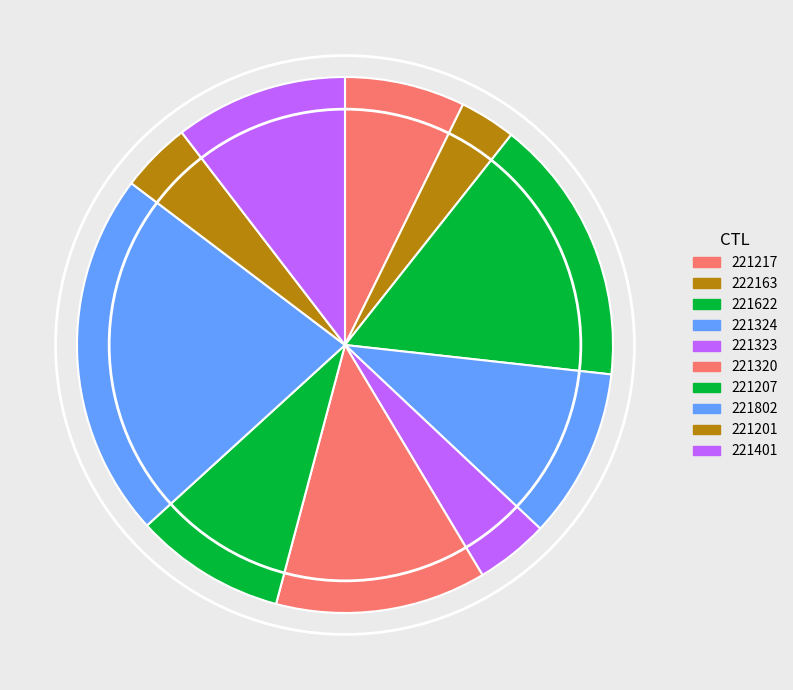

Which slice is the smallest?

222163